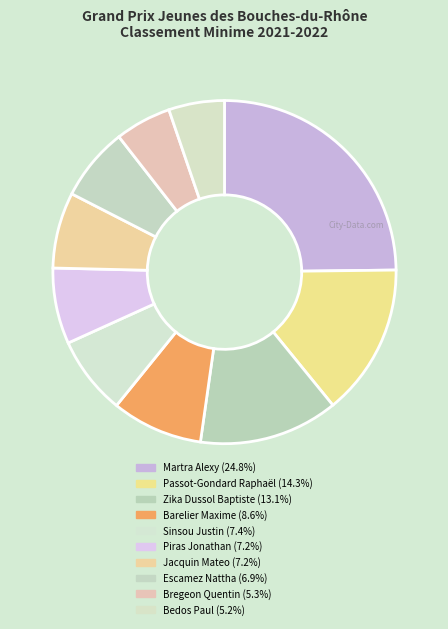

How many slices are in this pie chart?

10